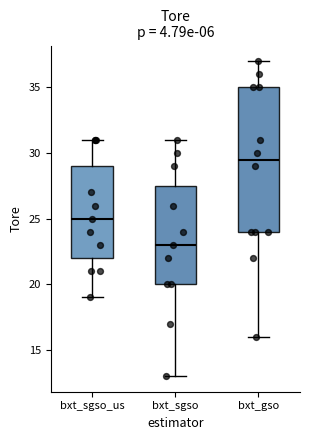

Reading left to right, read every box against the y-axis: the position of its median line, the range the box covers, and the ends of its whiskers. The values are not printed on the chart, so give them approximately, as read against the axis.

bxt_sgso_us: median 25.0, box 22.0 to 29.0, whiskers 19.0 to 31.0
bxt_sgso: median 23.0, box 20.0 to 27.5, whiskers 13.0 to 31.0
bxt_gso: median 29.5, box 24.0 to 35.0, whiskers 16.0 to 37.0